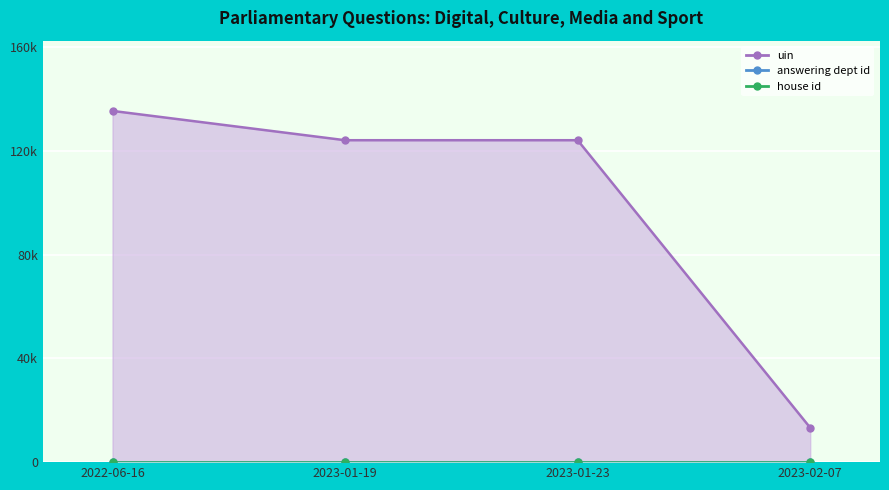

The value of uin at 2023-01-23 is 207211. True or false?

False